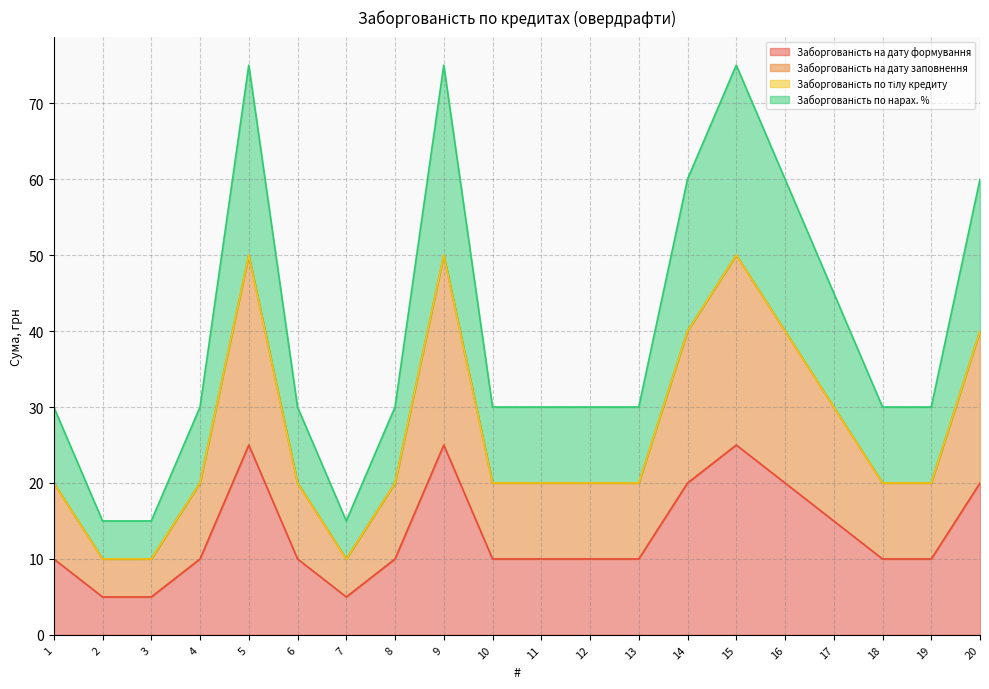

How many lines are shown in the chart?

4